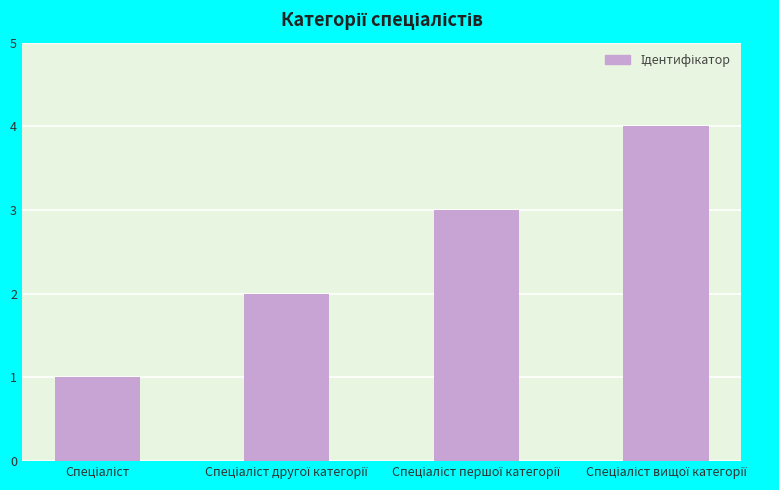

What is the maximum value shown in the chart?

4